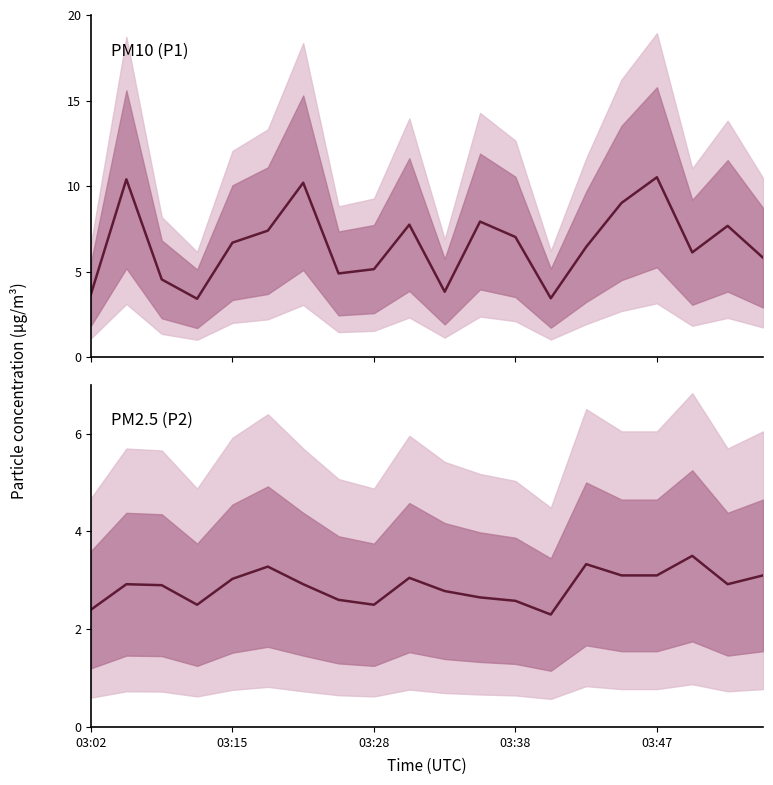

List the series in order of their peak value, lowest first.

P2, P1